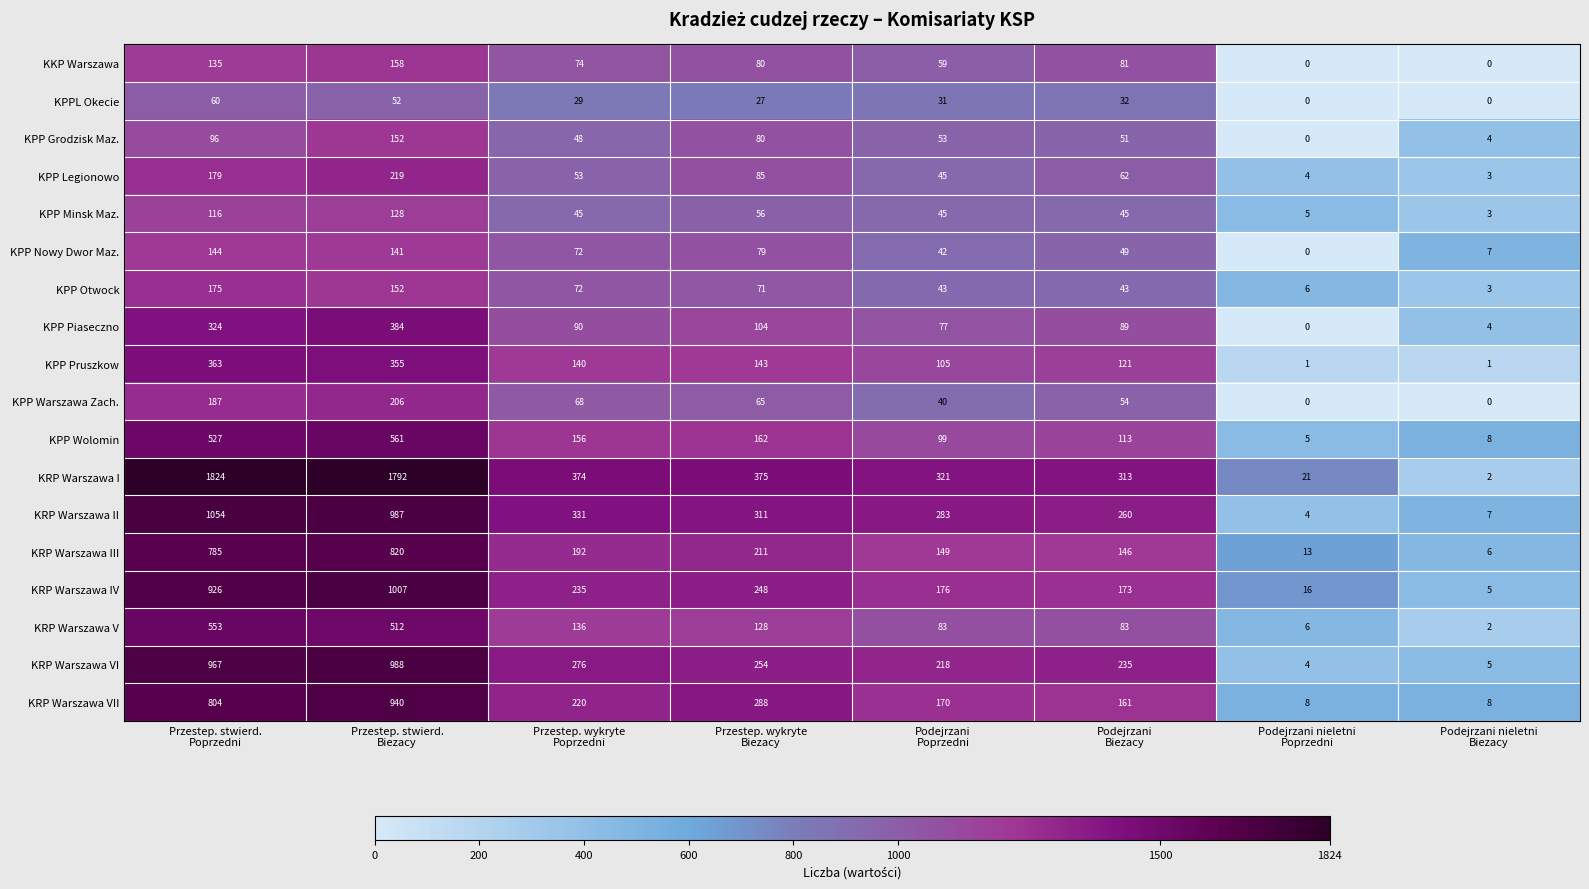

Rank the series at Przestep. stwierd.
Poprzedni from lowest to highest value.

KPPL Okecie, KPP Grodzisk Maz., KPP Minsk Maz., KKP Warszawa, KPP Nowy Dwor Maz., KPP Otwock, KPP Legionowo, KPP Warszawa Zach., KPP Piaseczno, KPP Pruszkow, KPP Wolomin, KRP Warszawa V, KRP Warszawa III, KRP Warszawa VII, KRP Warszawa IV, KRP Warszawa VI, KRP Warszawa II, KRP Warszawa I